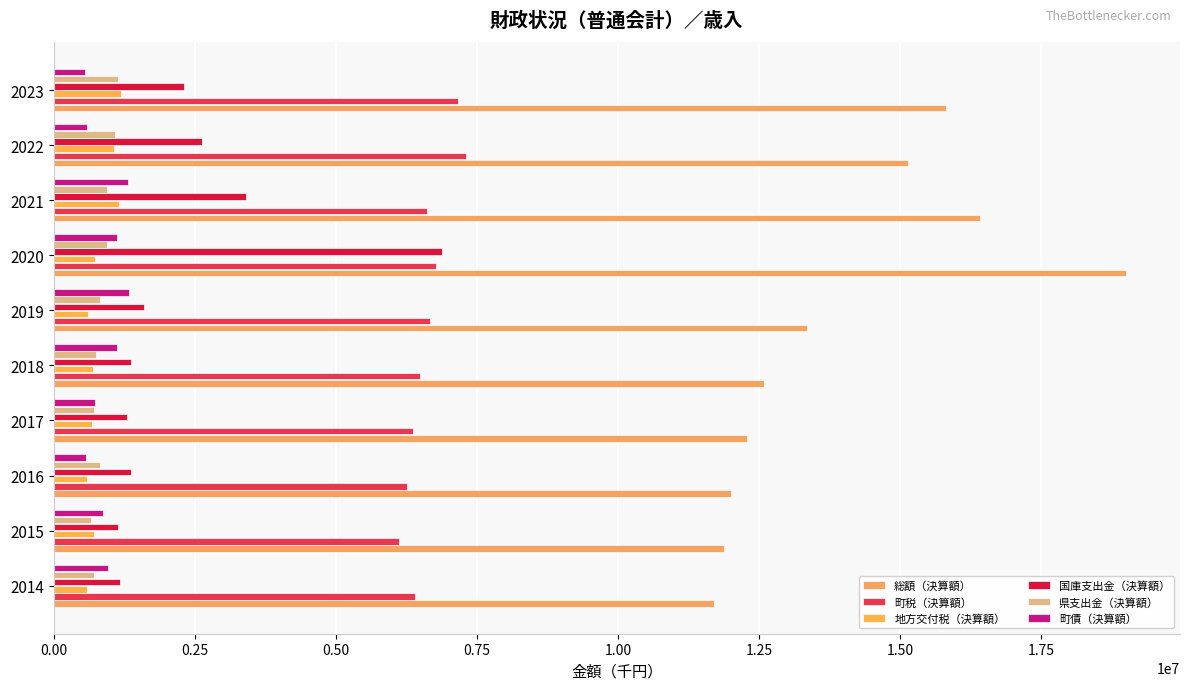

At which label is 国庫支出金（決算額） closest to 4008101?

2021